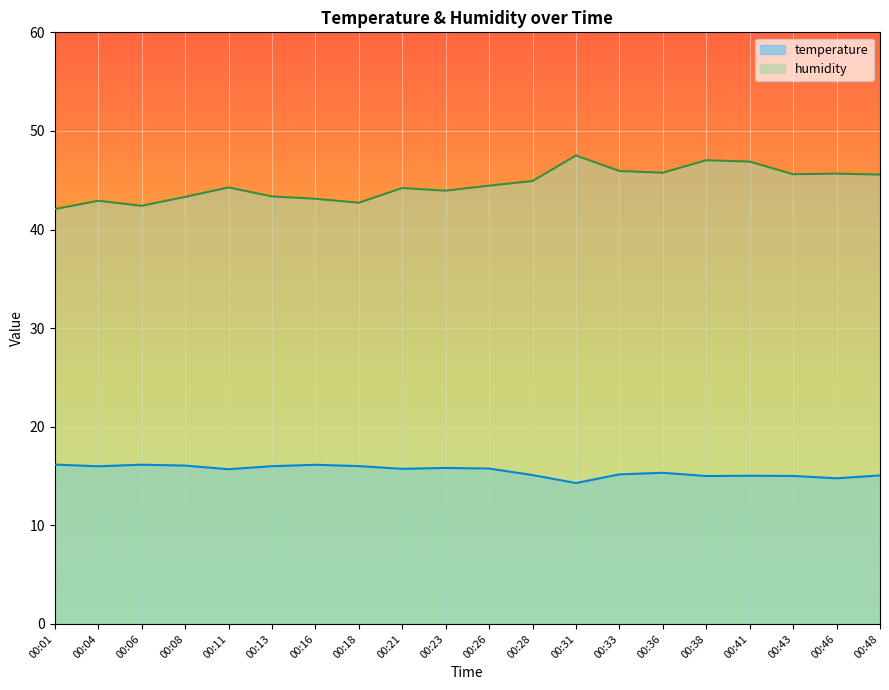

Which category has the lowest value in the humidity series?

00:01